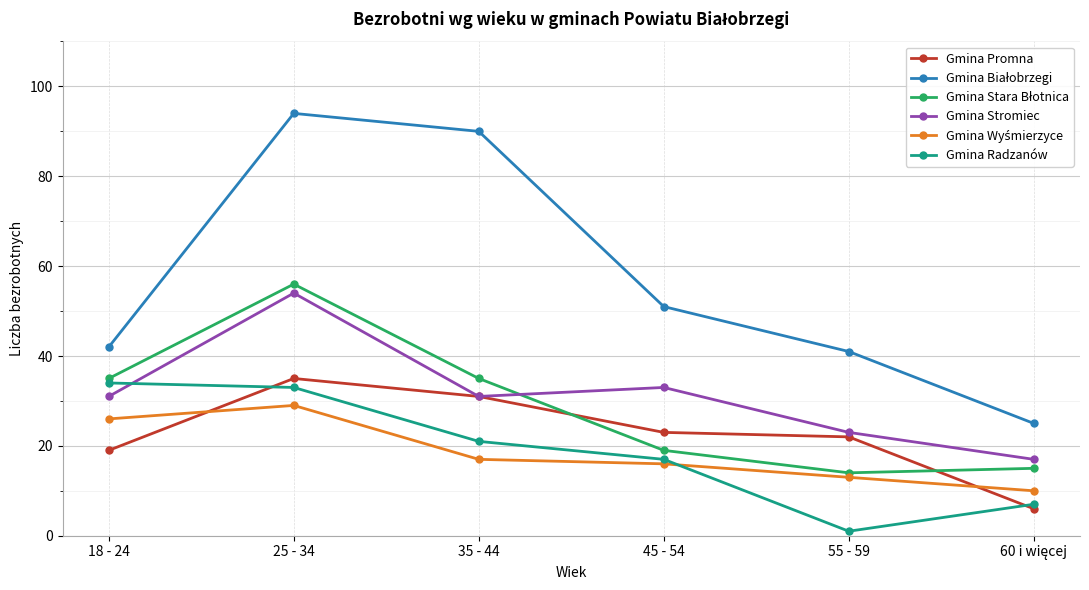

At how many categories does at least one series exceed 77?

2